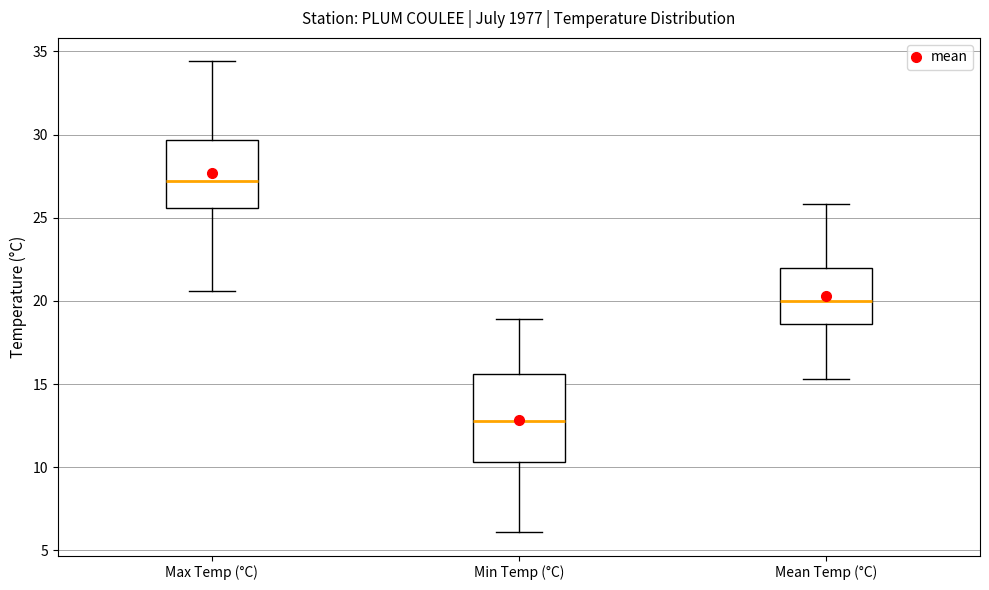

Comparing the boxes themselves (not the whiskers), which one is the tallest?

Min Temp (°C)